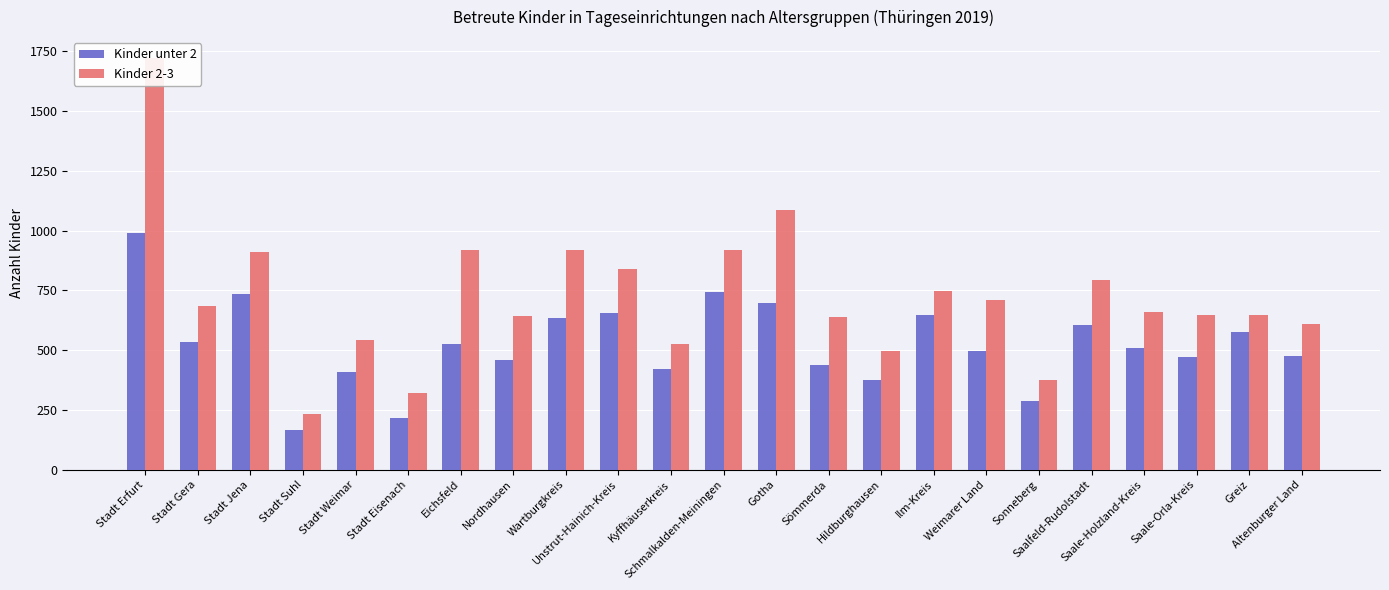

What is the difference between the second highest and second lowest values in the Kinder 2-3 series?

765